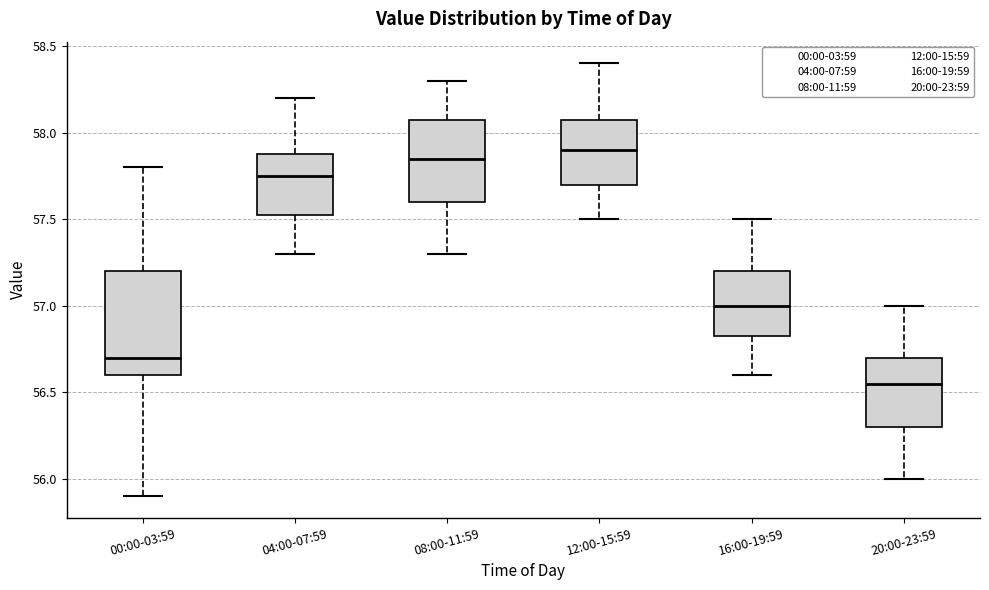

Reading left to right, transcribe this box plot: for each box, give where its median line is, the range the box spans, and where its two whiskers end, as read against the y-axis. The values are not printed on the chart, so give them approximately, as read against the axis.

00:00-03:59: median 56.70, box 56.60 to 57.20, whiskers 55.90 to 57.80
04:00-07:59: median 57.75, box 57.55 to 57.90, whiskers 57.30 to 58.20
08:00-11:59: median 57.85, box 57.60 to 58.10, whiskers 57.30 to 58.30
12:00-15:59: median 57.90, box 57.70 to 58.10, whiskers 57.50 to 58.40
16:00-19:59: median 57.00, box 56.85 to 57.20, whiskers 56.60 to 57.50
20:00-23:59: median 56.55, box 56.30 to 56.70, whiskers 56.00 to 57.00